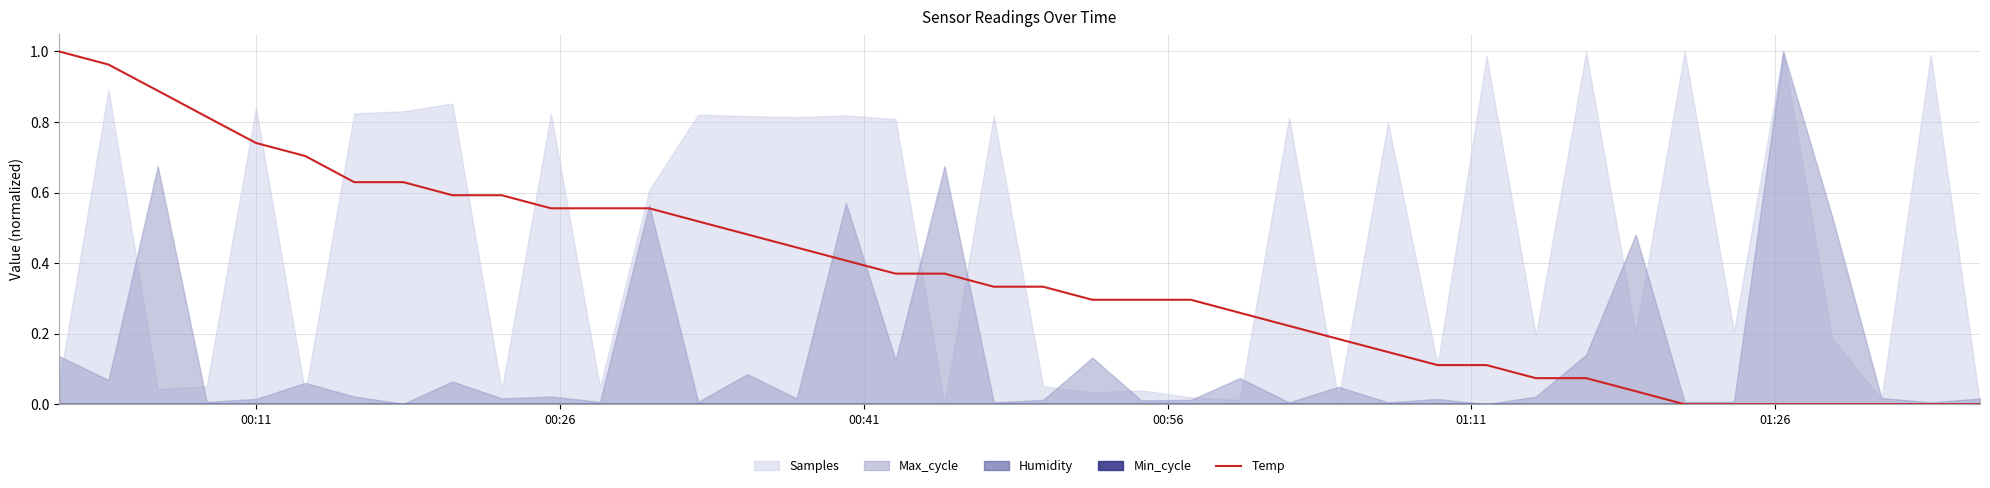

Does the chart have visible grid lines?

Yes